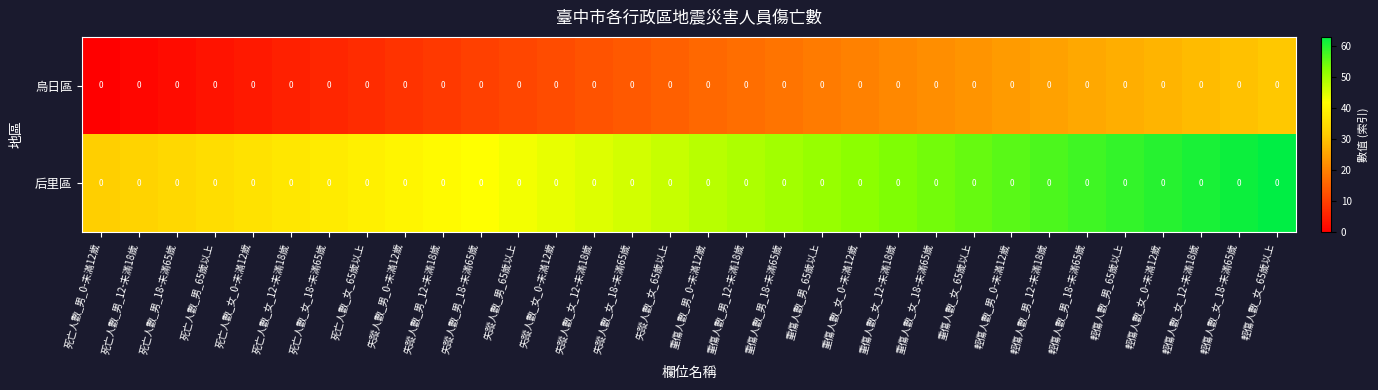

List the series in order of their overall mean, lowest first.

烏日區, 后里區